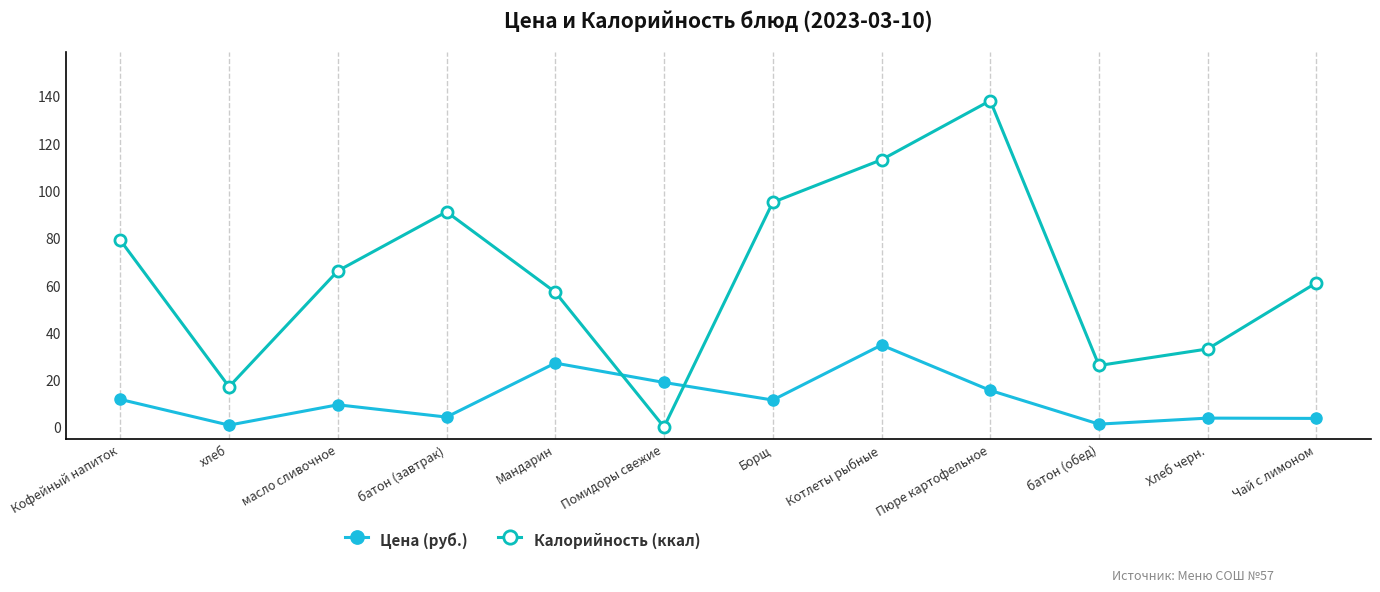

Which category has the lowest value across all series?

Помидоры свежие